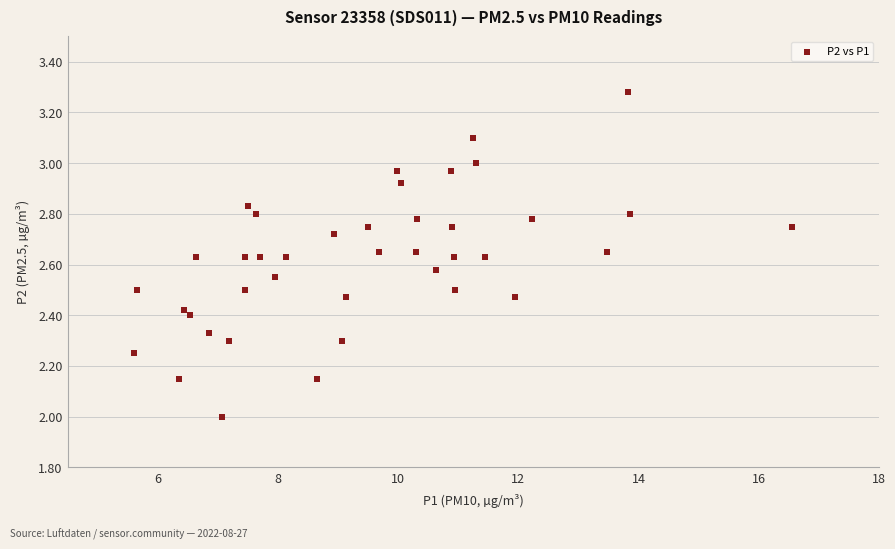

What is the range of Y values (max minus min)?

1.3